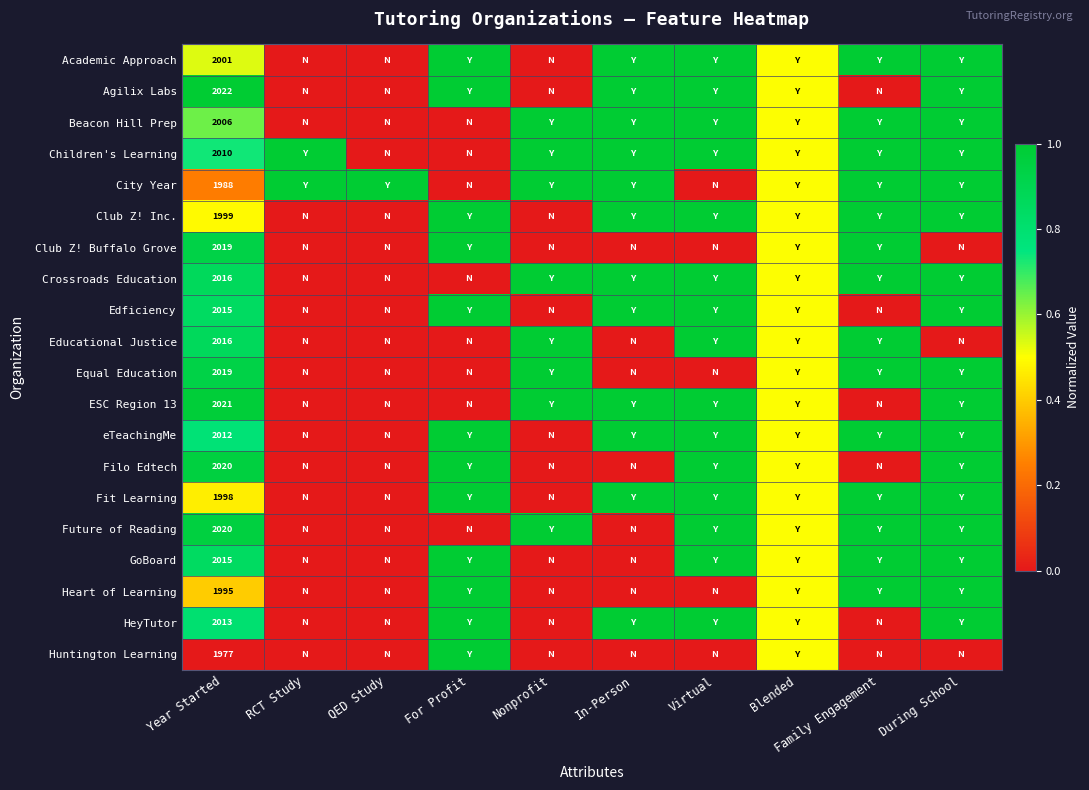

Is it true that Future of Reading equals 0.0 at RCT Study?

True